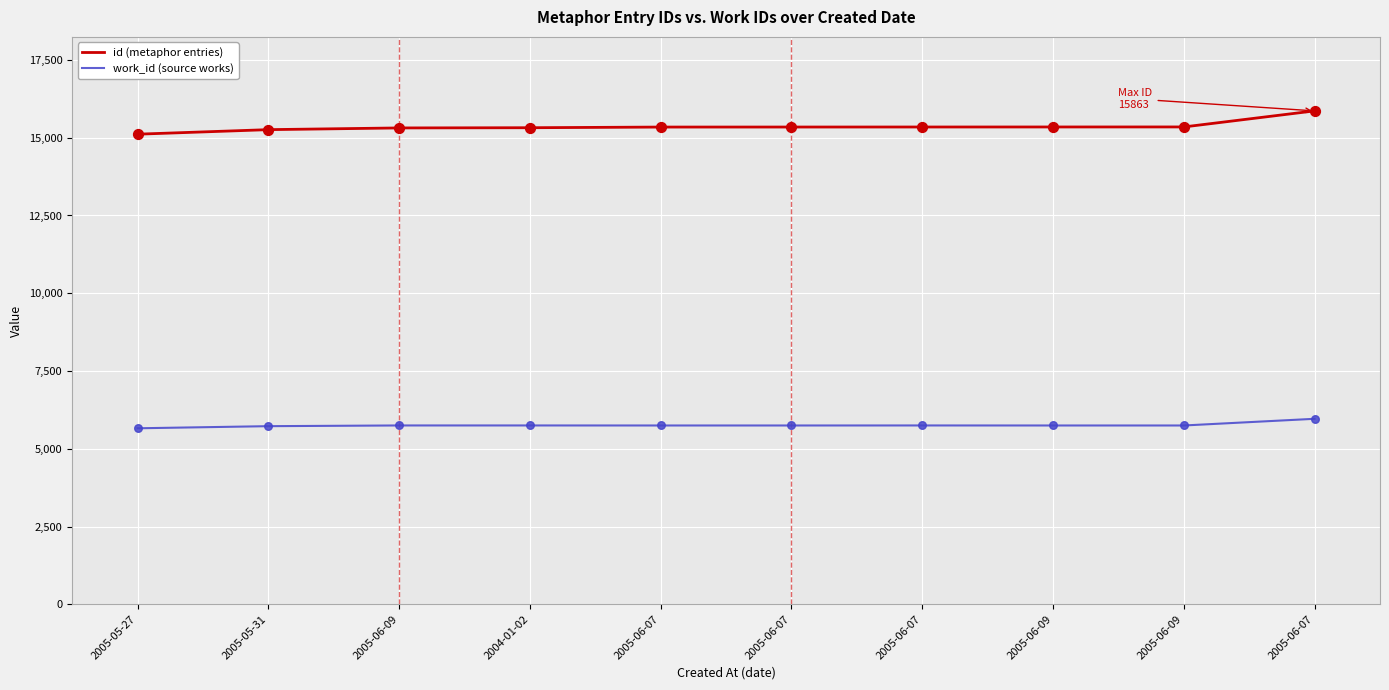

At which category is the sum across all series the highest?

2005-06-07